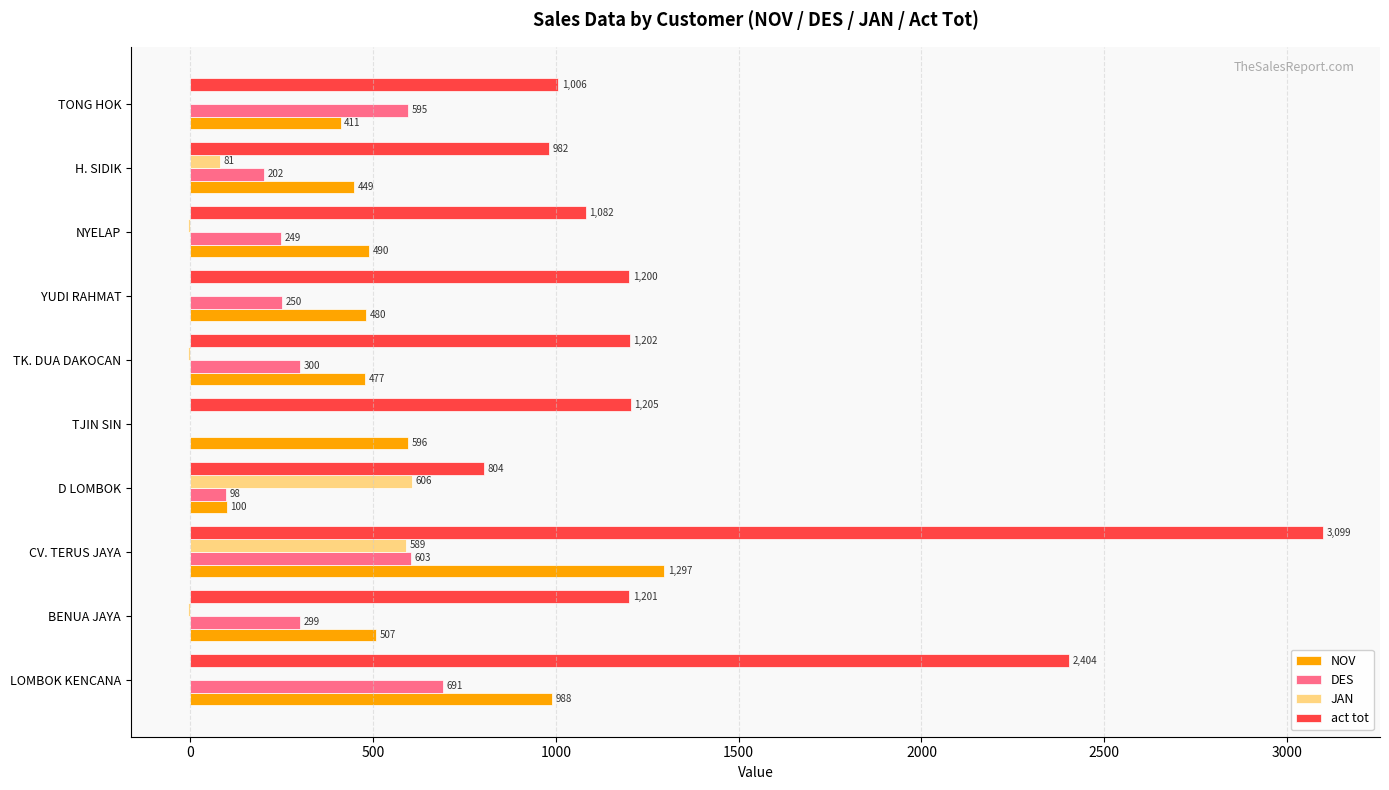

What value does the NOV series have at YUDI RAHMAT?

480.0